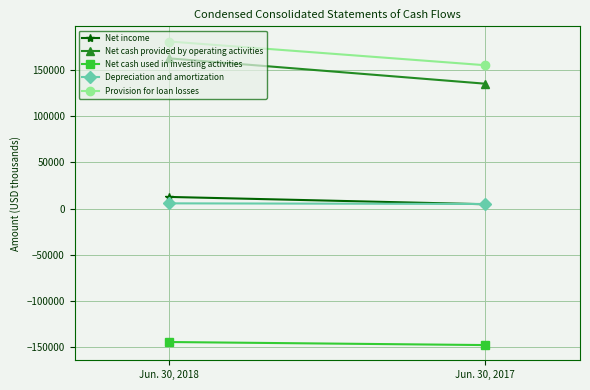

What is the average value of the Depreciation and amortization series?

5339